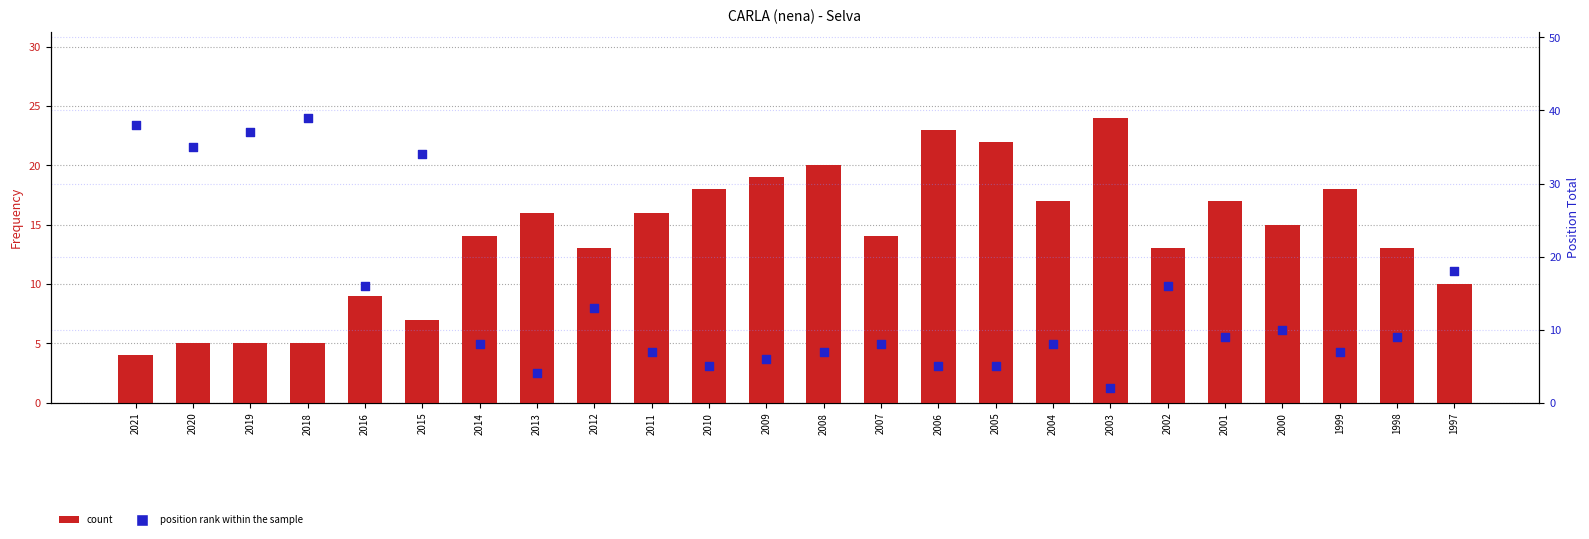

What is the total value across all series at 2010?

23